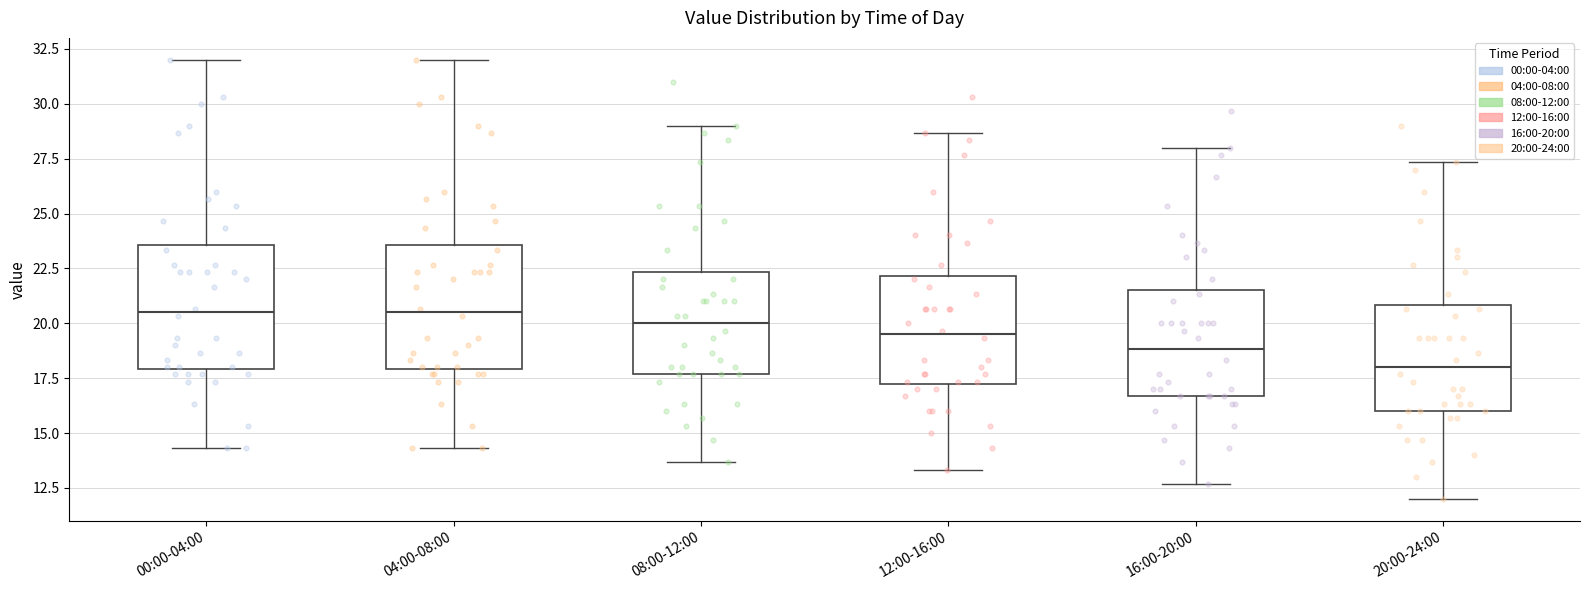

Reading left to right, transcribe this box plot: for each box, give where its median line is, the range the box spans, and where its two whiskers end, as read against the y-axis. The values are not printed on the chart, so give them approximately, as read against the axis.

00:00-04:00: median 20.5, box 18.0 to 23.5, whiskers 14.5 to 32.0
04:00-08:00: median 20.5, box 18.0 to 23.5, whiskers 14.5 to 32.0
08:00-12:00: median 20.0, box 17.5 to 22.5, whiskers 13.5 to 29.0
12:00-16:00: median 19.5, box 17.0 to 22.0, whiskers 13.5 to 28.5
16:00-20:00: median 19.0, box 16.5 to 21.5, whiskers 12.5 to 28.0
20:00-24:00: median 18.0, box 16.0 to 21.0, whiskers 12.0 to 27.5